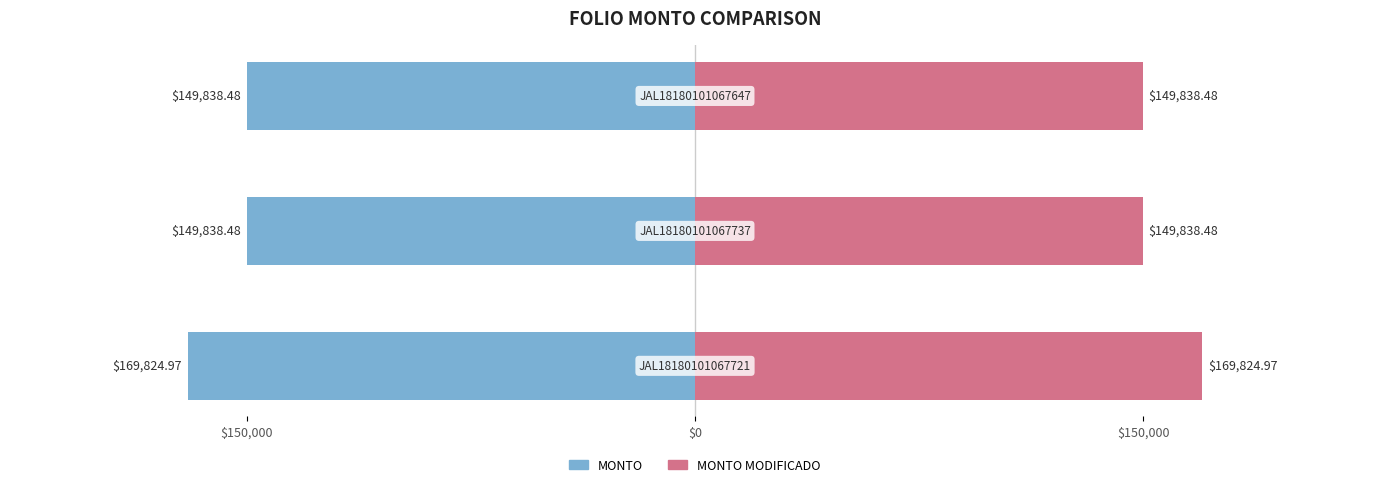

Reading right to left, what are all the values shown in this chart?

MONTO (Left): -149838.5	-149838.5	-169825.0
MONTO (Right): 149838.5	149838.5	169825.0